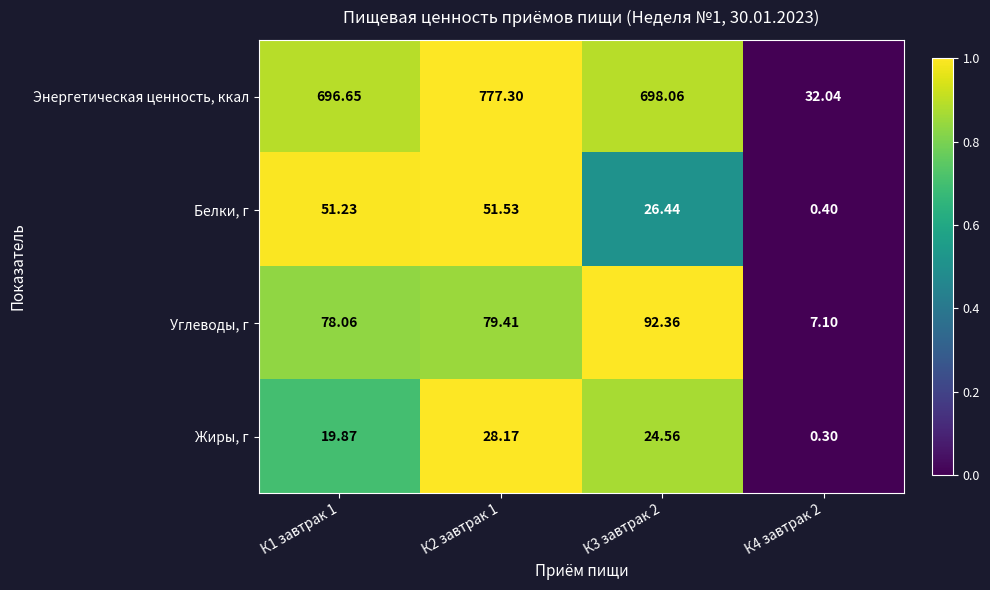

Which series has the largest total across all categories?

Энергетическая ценность, ккал